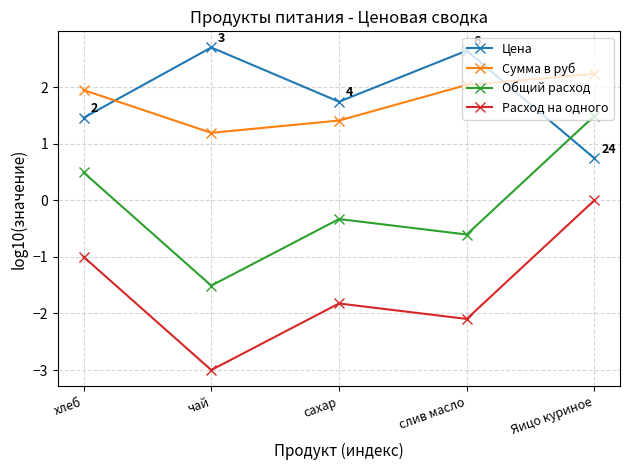

At which category does Сумма в руб reach its first local valley?

чай